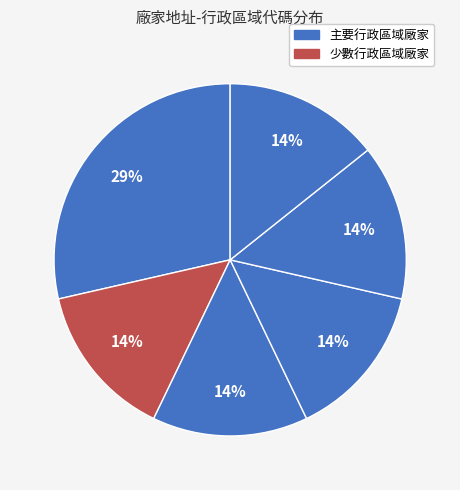

Does any single category account for the majority?

No